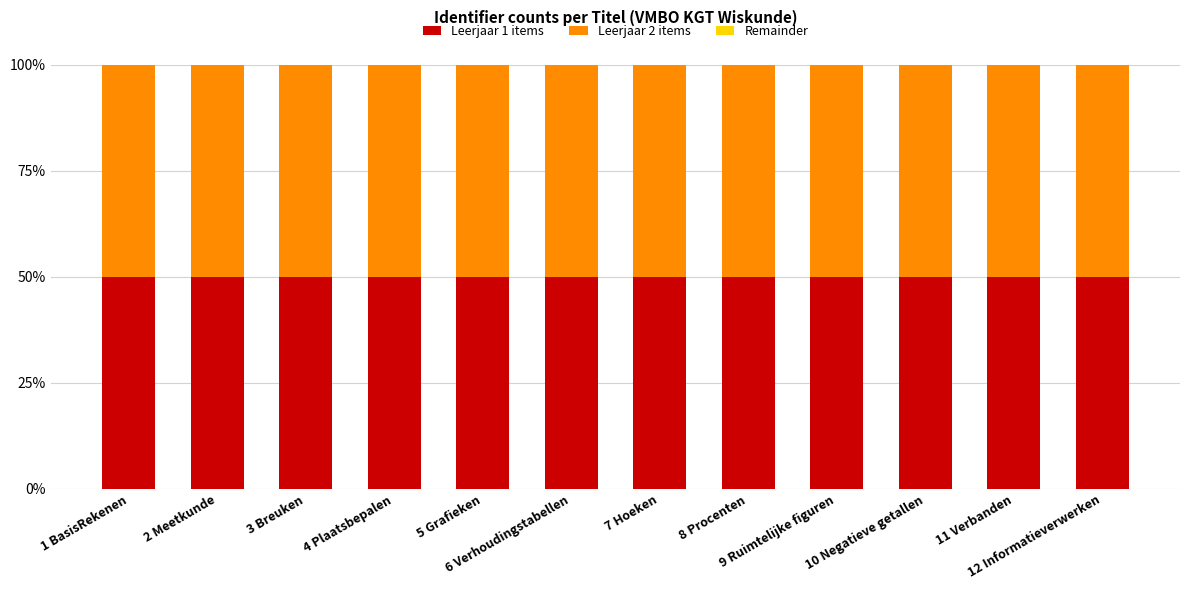

What is the sum of all Leerjaar 1 items values?

600.0